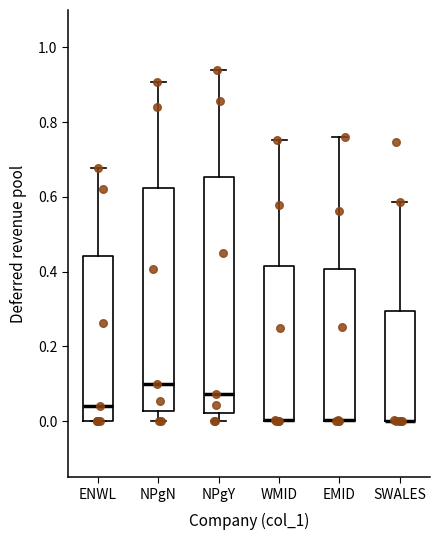

Reading left to right, read every box against the y-axis: the position of its median line, the range the box covers, and the ends of its whiskers. The values are not printed on the chart, so give them approximately, as read against the axis.

ENWL: median 0.04, box 0.00 to 0.44, whiskers 0.00 to 0.68
NPgN: median 0.10, box 0.02 to 0.62, whiskers 0.00 to 0.90
NPgY: median 0.08, box 0.02 to 0.66, whiskers 0.00 to 0.94
WMID: median 0.00 (drawn on the box's lower edge), box 0.00 to 0.42, whiskers 0.00 to 0.76
EMID: median 0.00 (drawn on the box's lower edge), box 0.00 to 0.40, whiskers 0.00 to 0.76
SWALES: median 0.00 (drawn on the box's lower edge), box 0.00 to 0.30, whiskers 0.00 to 0.58